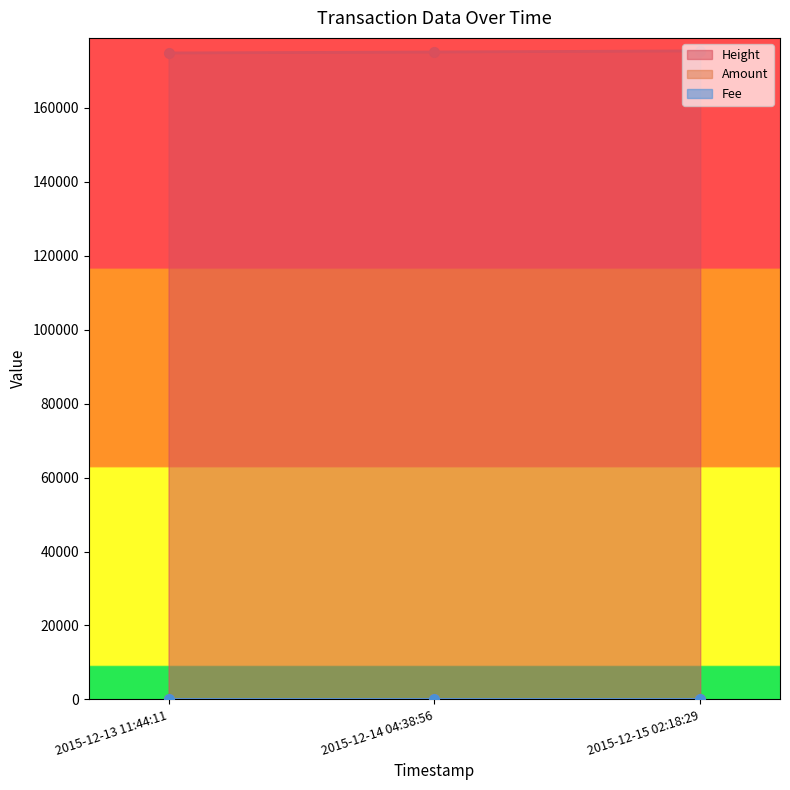

How many Amount values are between 0 and 4?

3